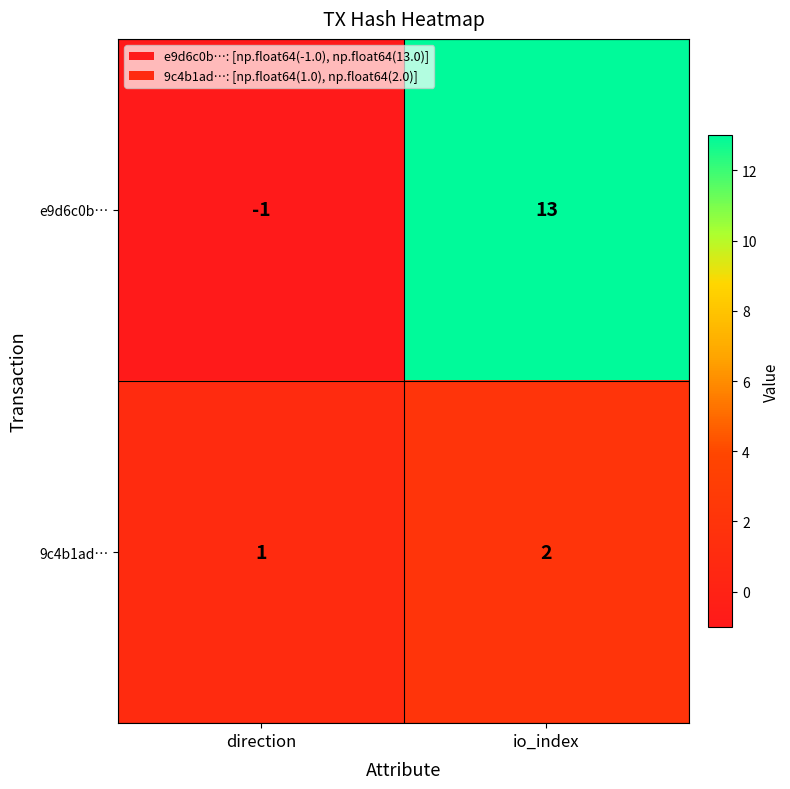

The value of 9c4b1ad… at direction is 1. True or false?

True